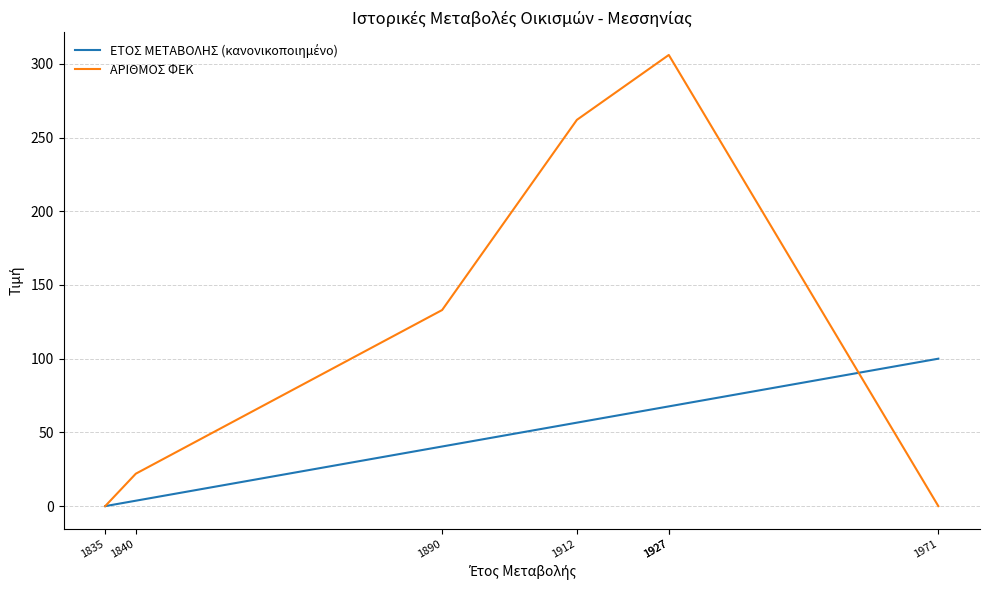

List the series in order of their overall mean, lowest first.

ΕΤΟΣ ΜΕΤΑΒΟΛΗΣ (κανονικοποιημένο), ΑΡΙΘΜΟΣ ΦΕΚ